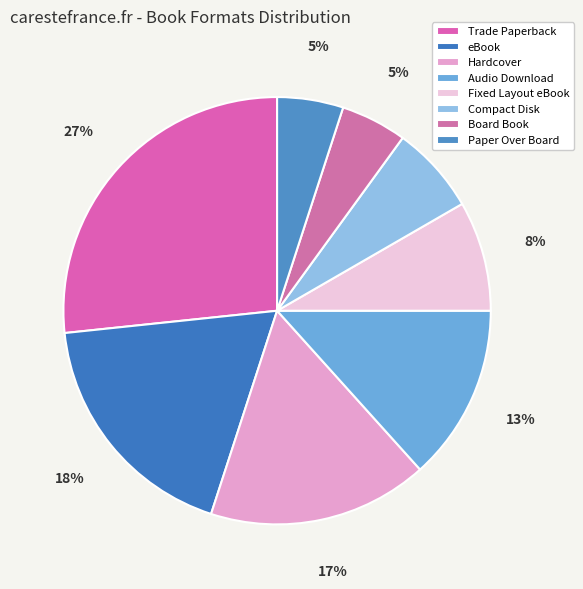

What percentage is NOT represented by Compact Disk?

93.3%